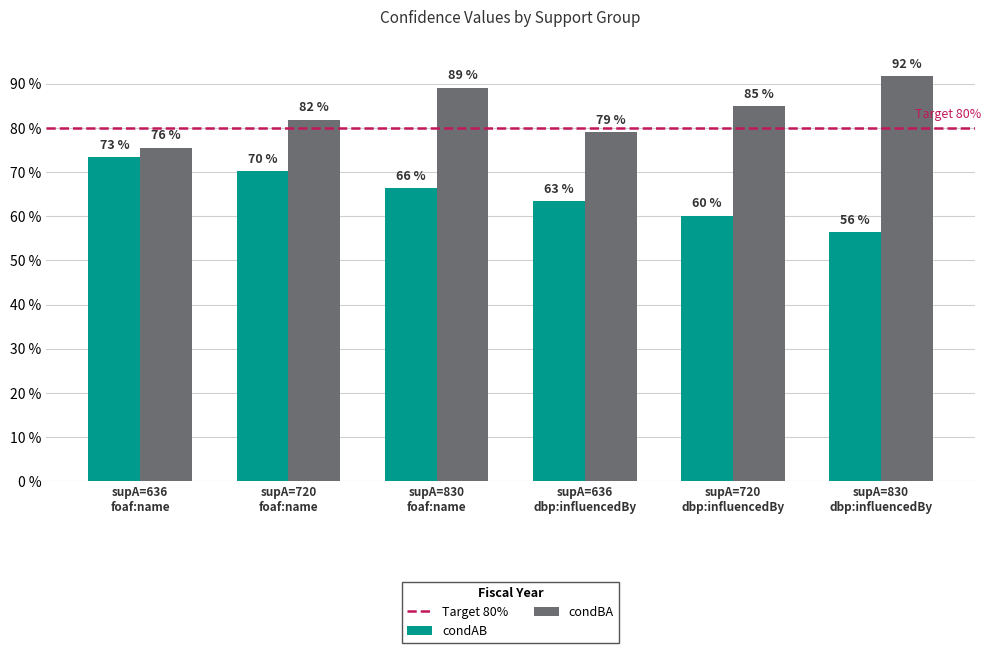

What is the difference between the condAB values at supA=720
dbp:influencedBy and supA=830
foaf:name?

0.1